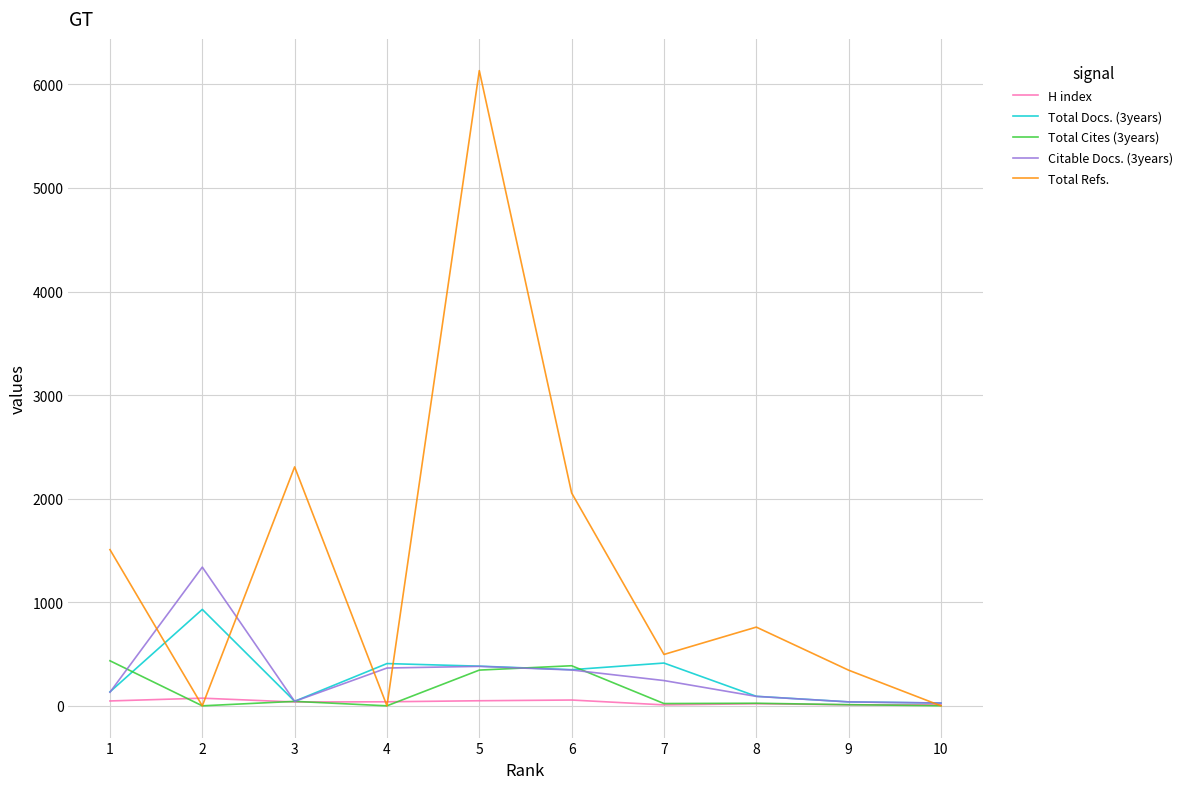

What are all the series names shown in the legend?

H index, Total Docs. (3years), Total Cites (3years), Citable Docs. (3years), Total Refs.